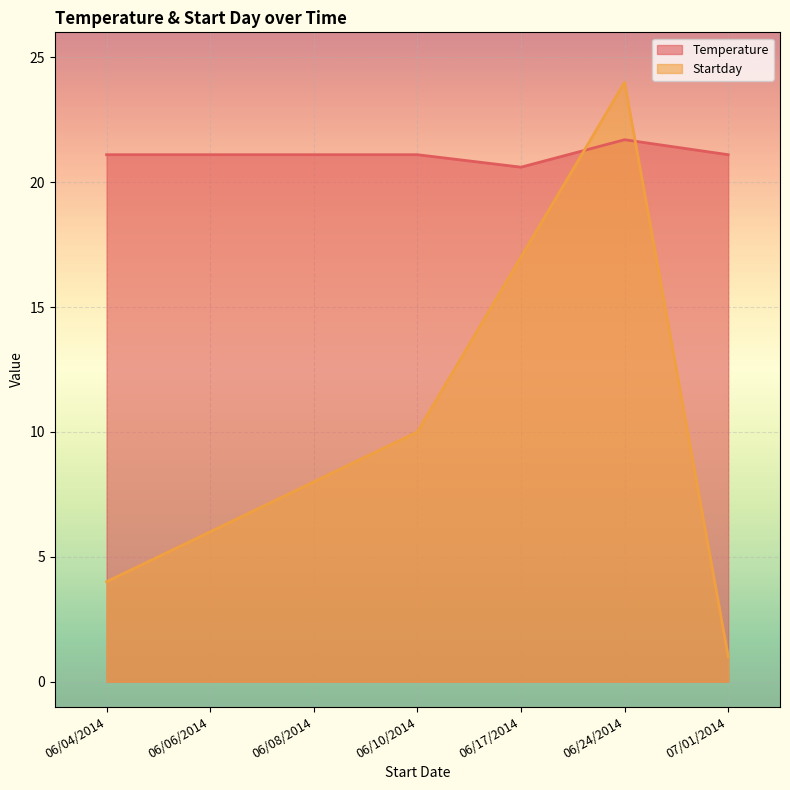

List the labels in order of Temperature value, largest first.

06/24/2014, 06/04/2014, 06/06/2014, 06/08/2014, 06/10/2014, 07/01/2014, 06/17/2014